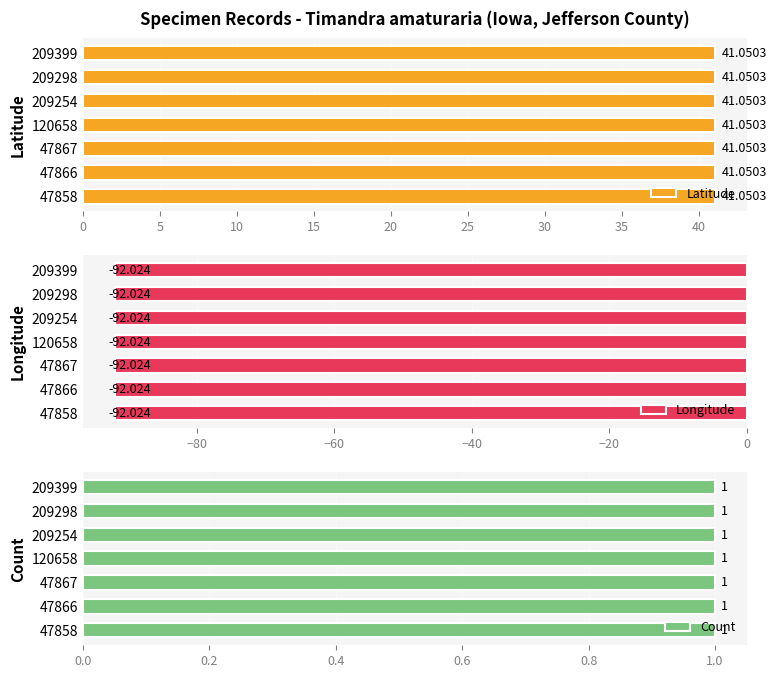

What are all the series names shown in the legend?

Latitude, Longitude, Count